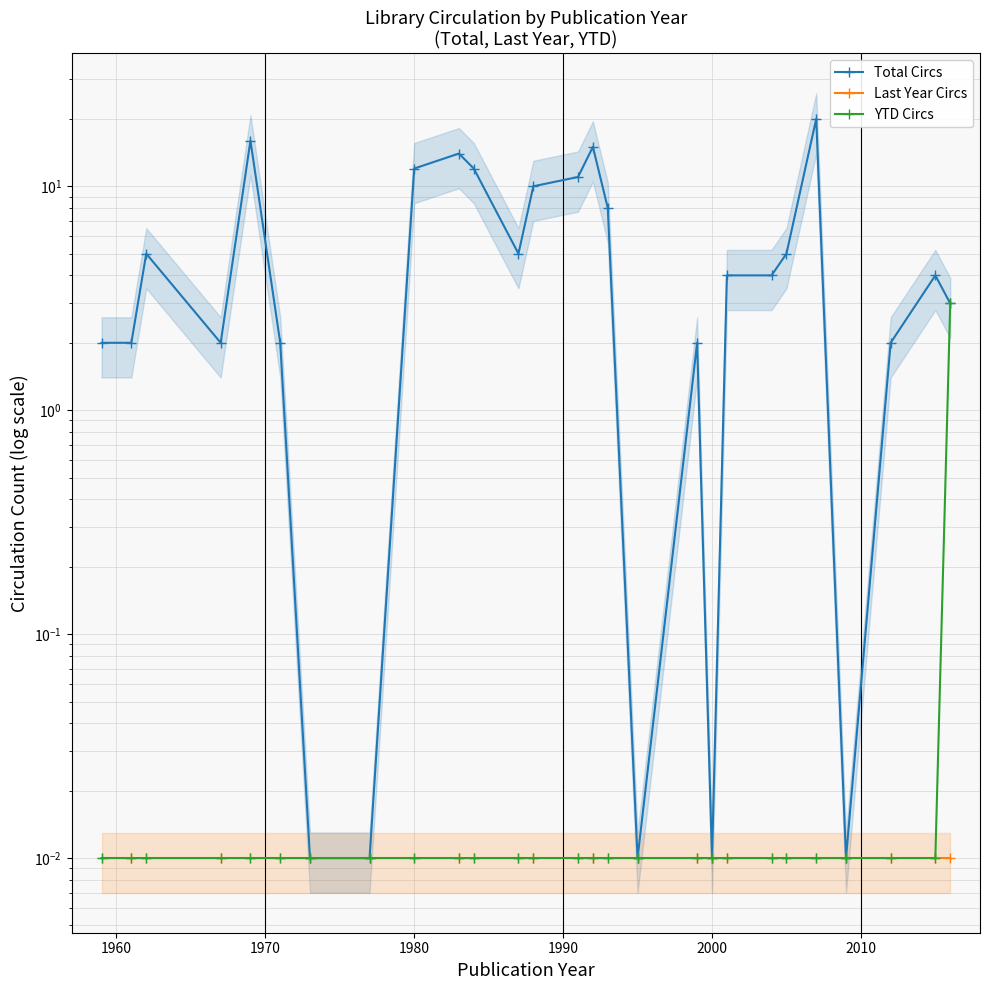

What position from the right is 1970?

25